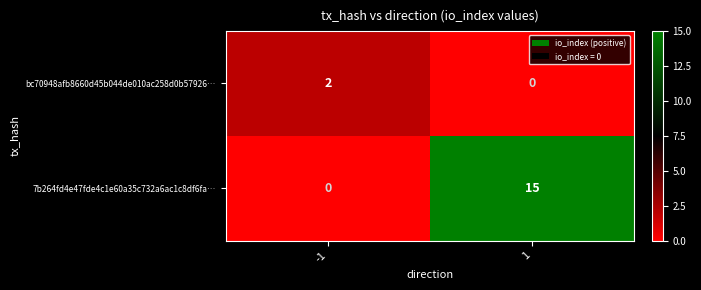

What is the approximate value of 7b264fd4e47fde4c1e60a35c732a6ac1c8df6fa… at 1, to the nearest 10?

20